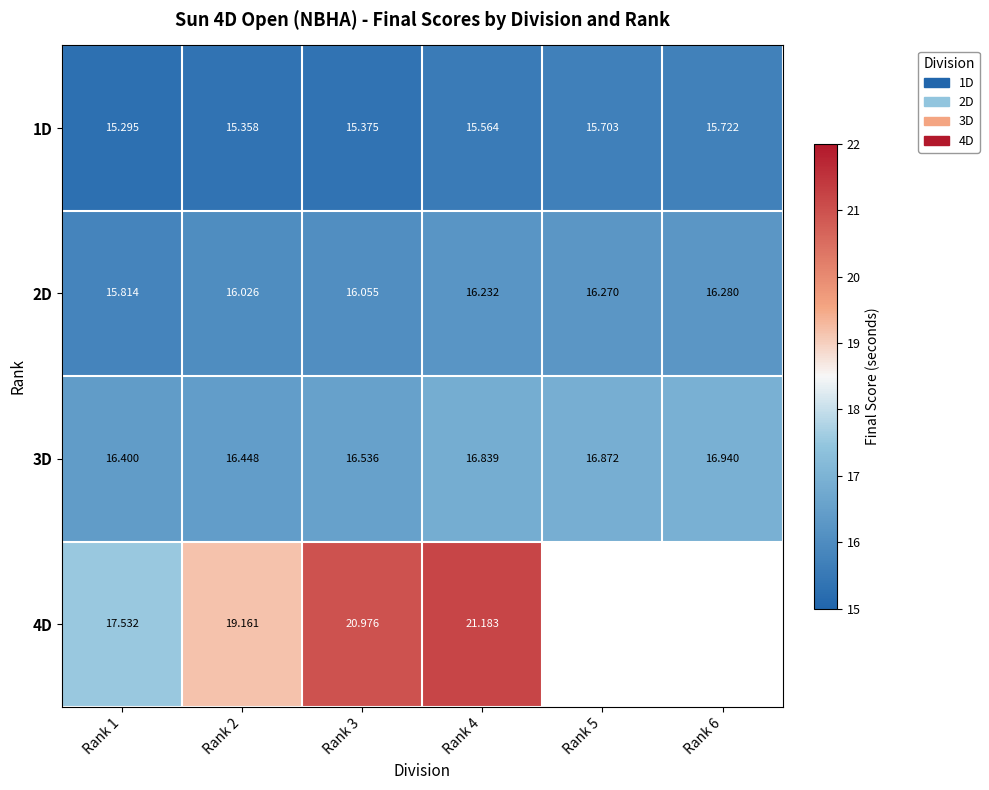

Is the value of 1D at Rank 6 greater than the value of 2D at Rank 2?

No